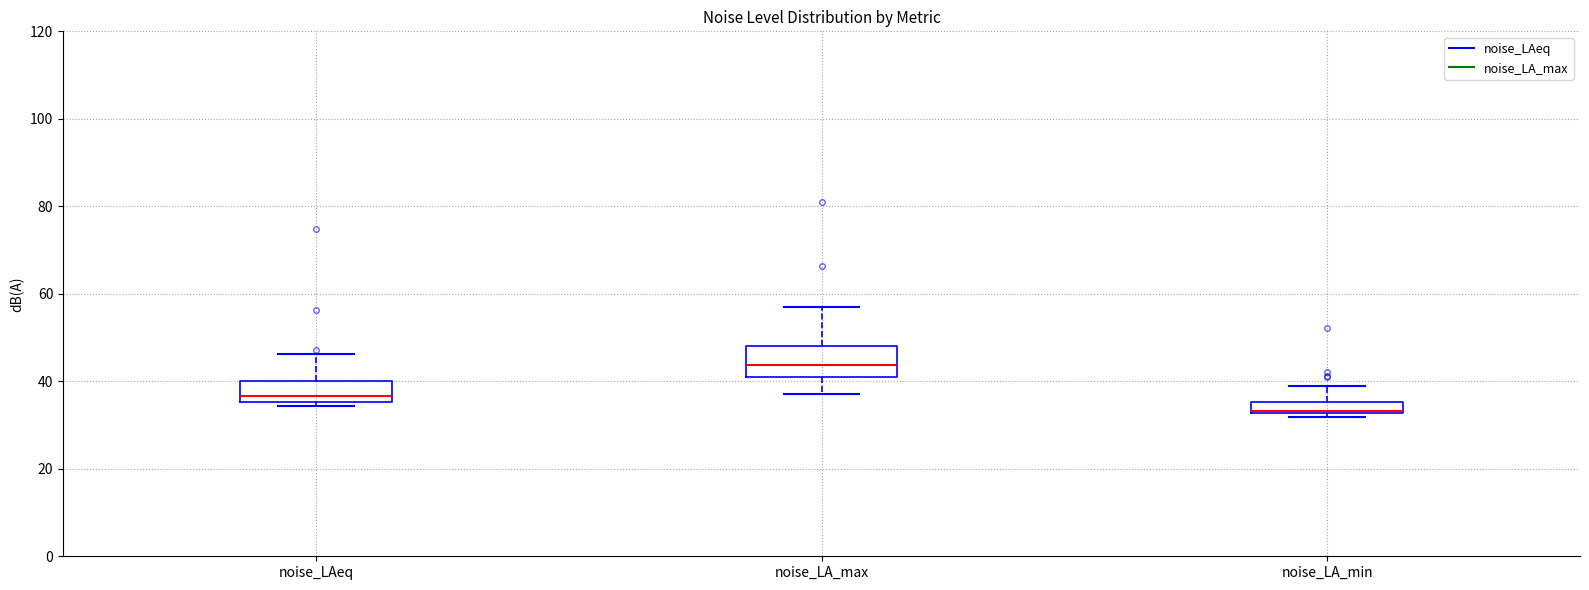

Which box is the tallest, from its lower edge to its upper edge?

noise_LA_max